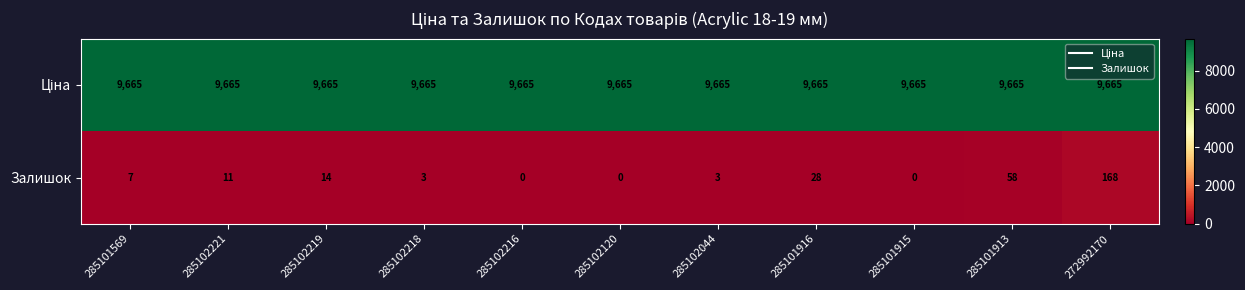

What is the maximum value shown in the chart?

9665